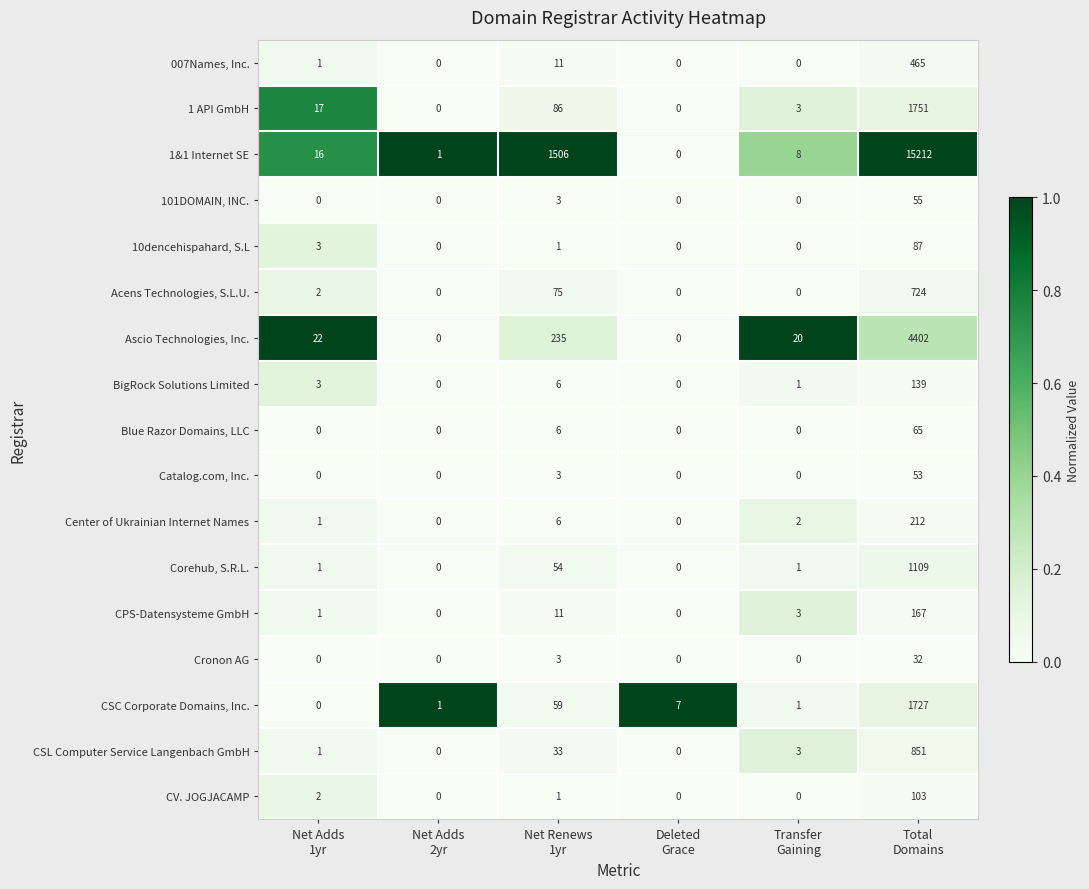

What is the maximum value shown in the chart?

15212